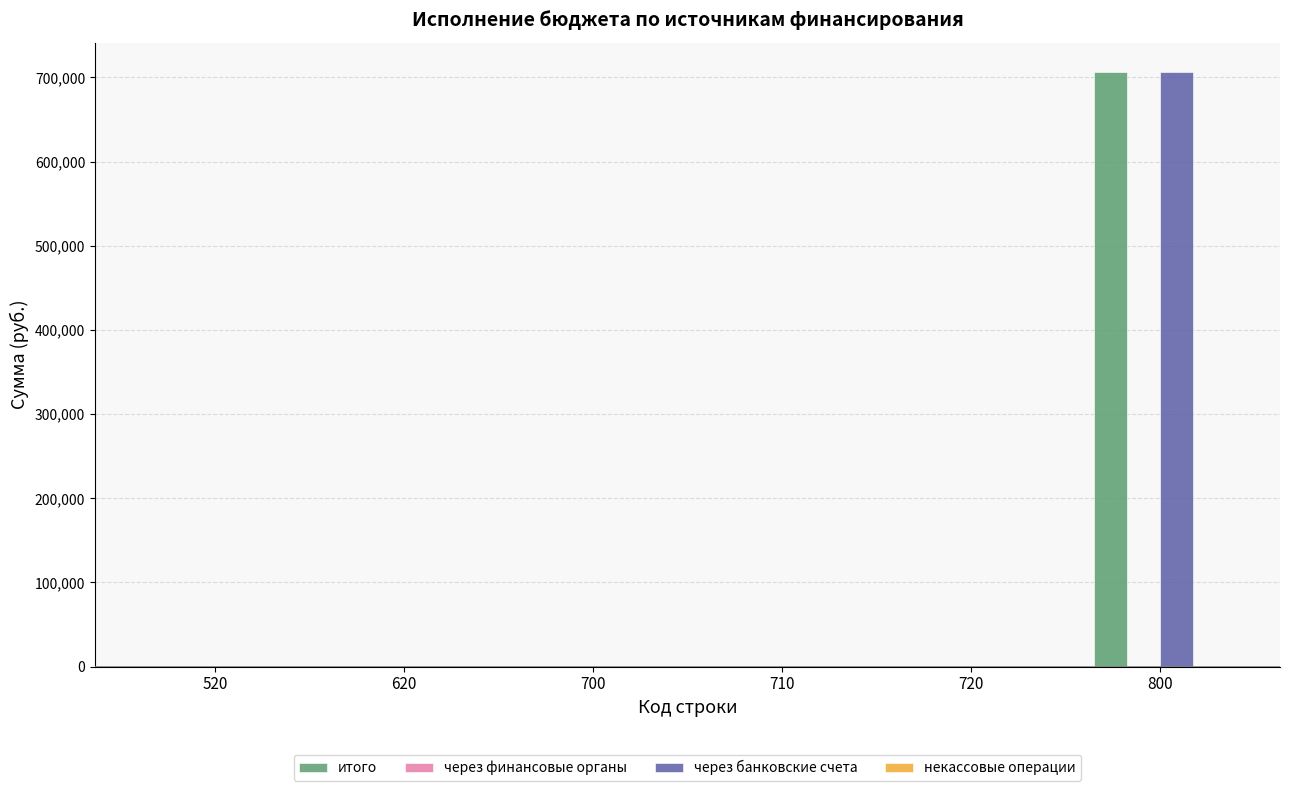

What is the greatest value displayed?

706004.0